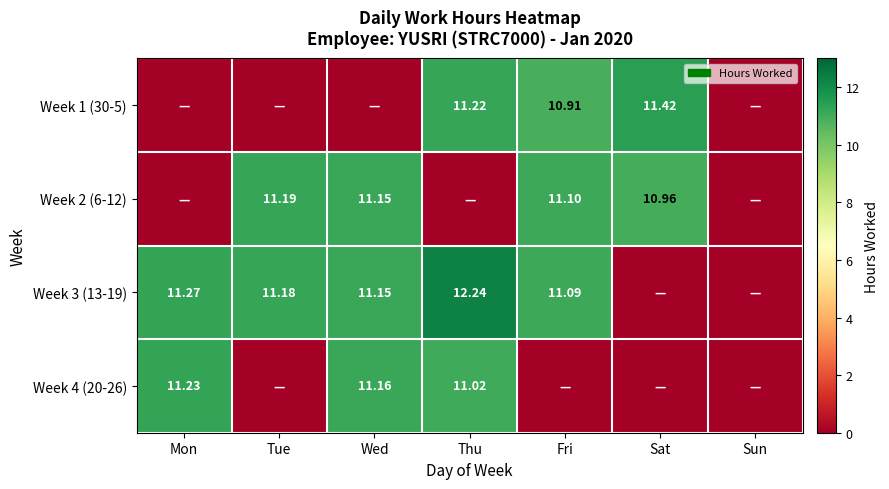

What is the spread (max minus min) of values at Thu?

12.2